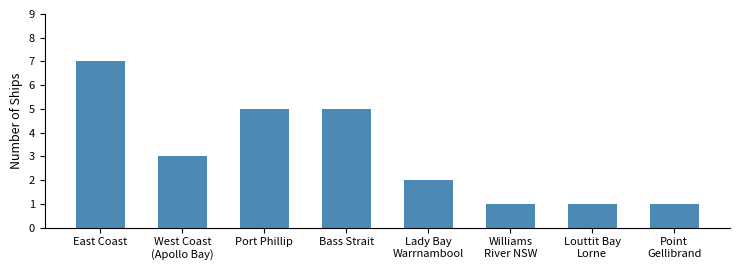

At which label does the data first exceed 3?

East Coast